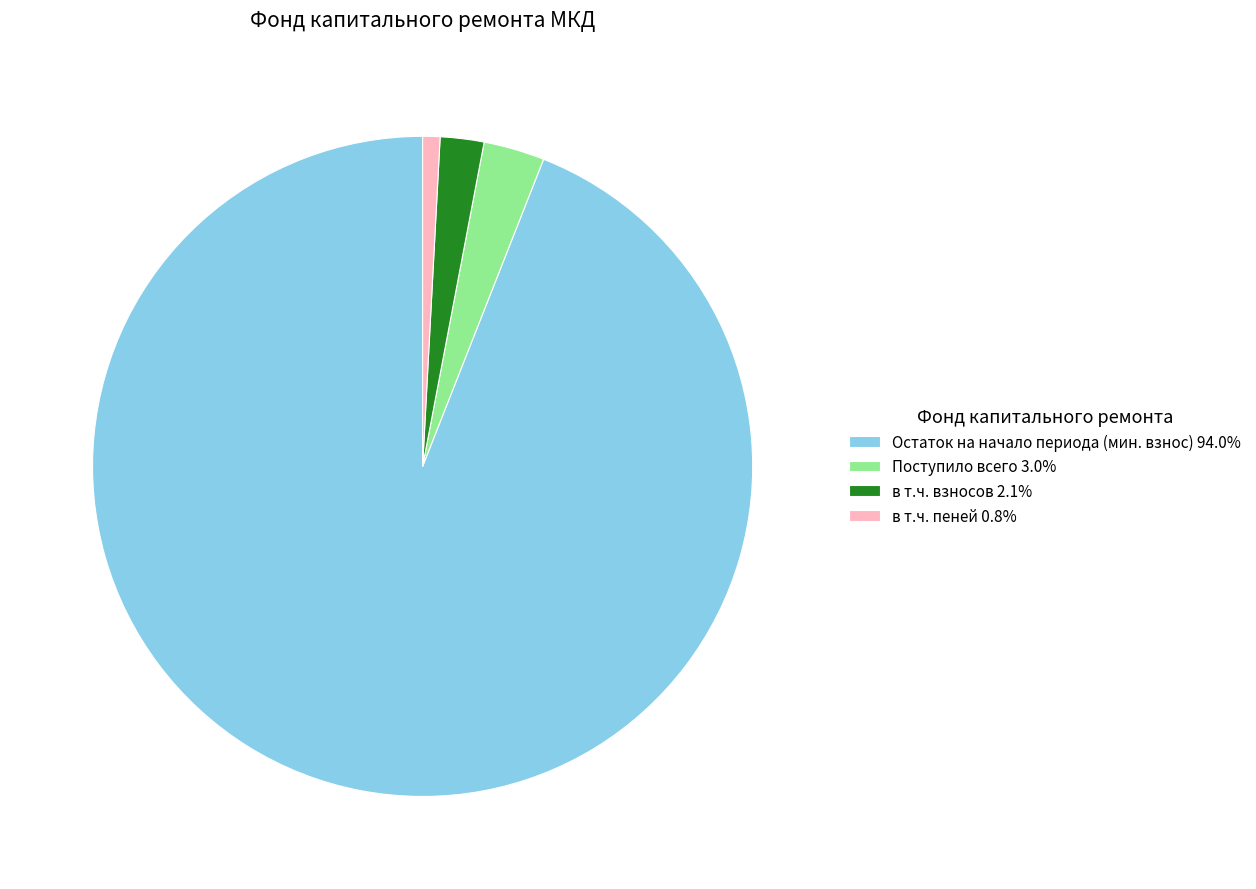

Combined, do в т.ч. взносов 2.1% and Поступило всего 3.0% account for over 50%?

No